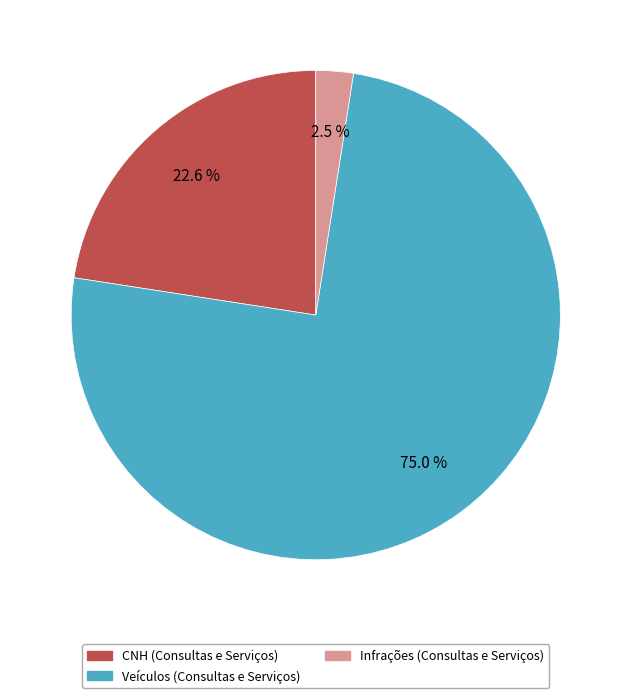

What portion of the pie excludes Infrações (Consultas e Serviços)?

97.5%